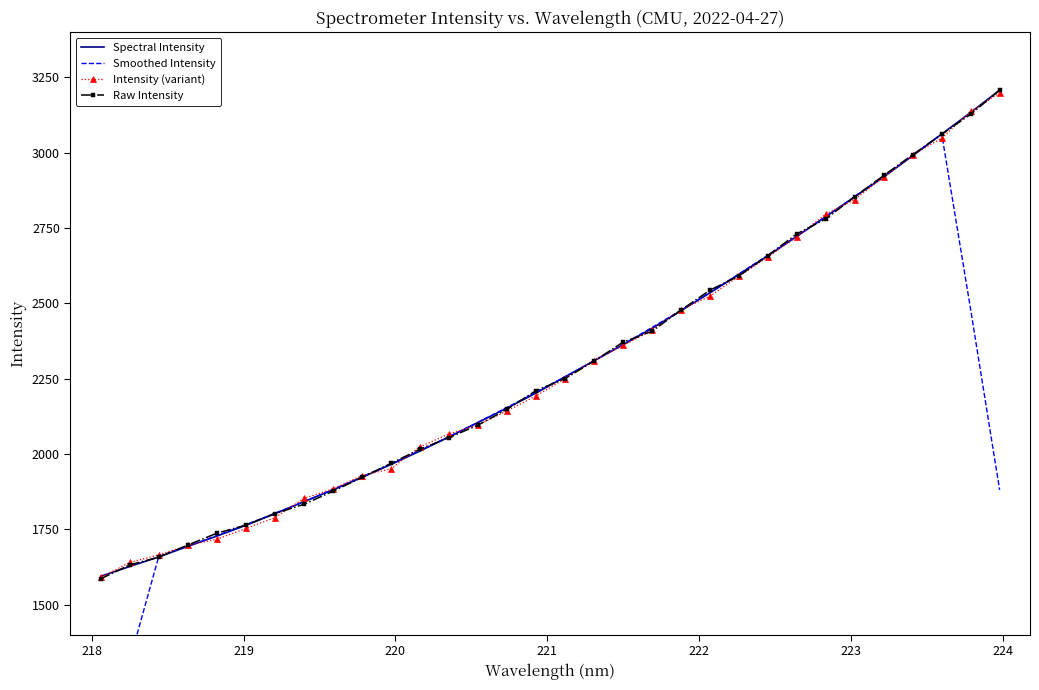

What is the maximum value for Intensity (variant)?

3197.7